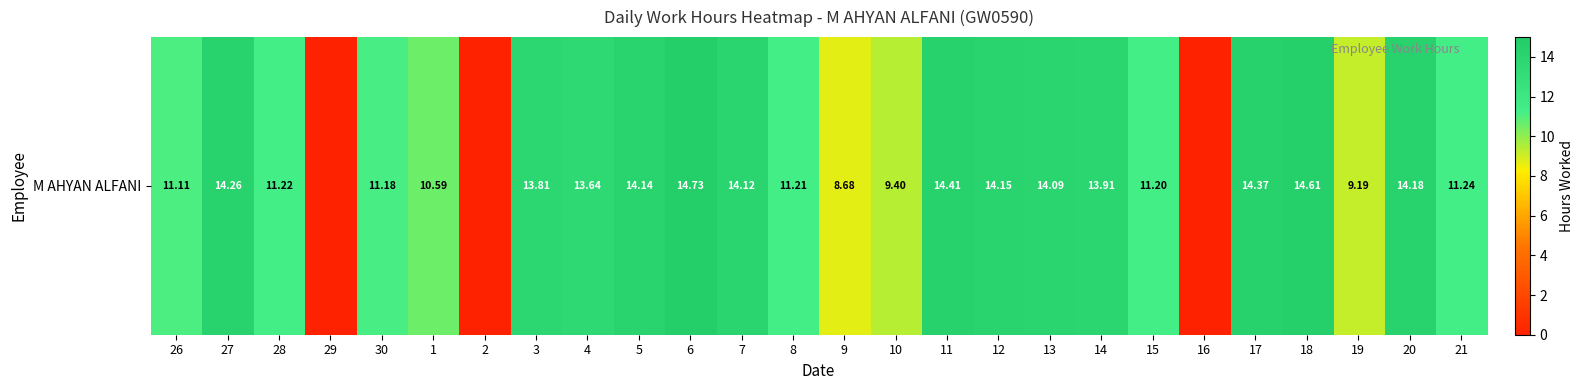

At which category does the chart reach its minimum across all series?

29